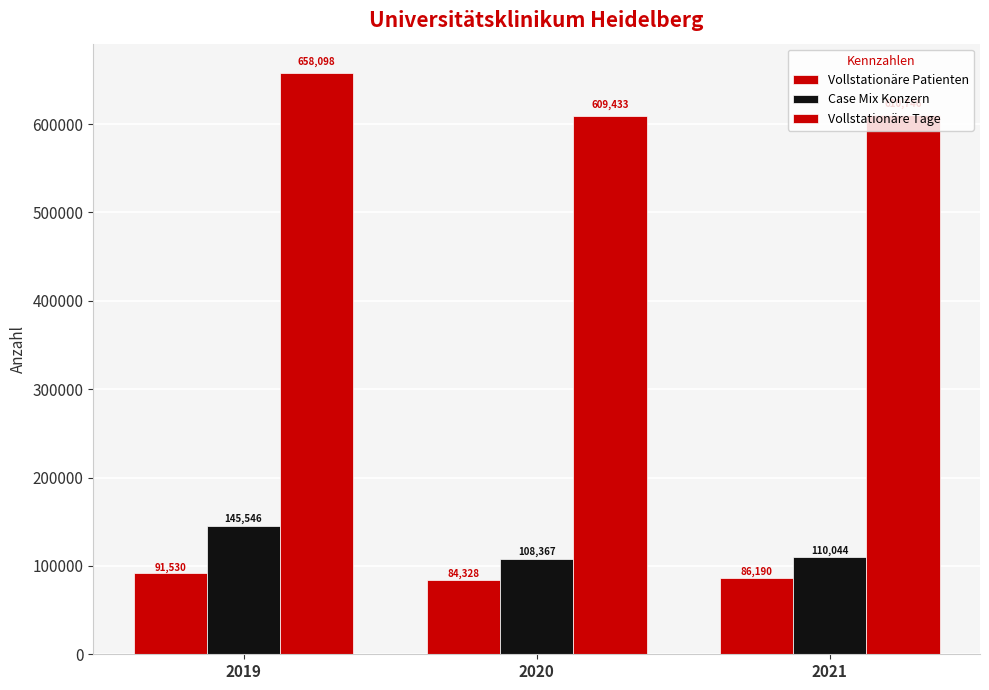

How many data points in Vollstationäre Patienten are less than 86190?

1